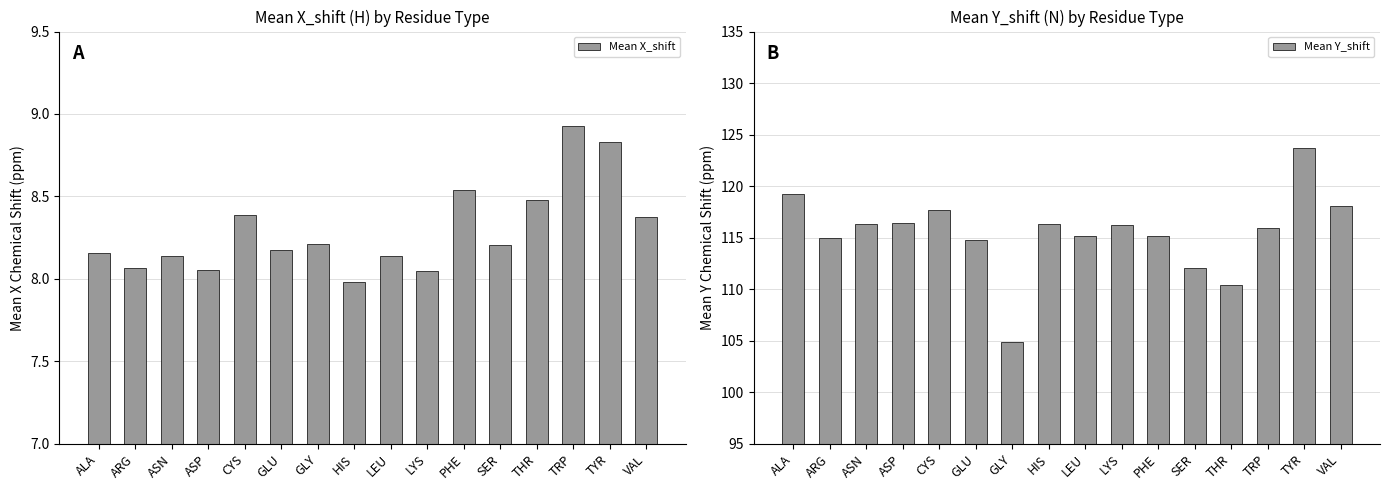

Which series changed the most between ALA and THR?

Mean Y_shift